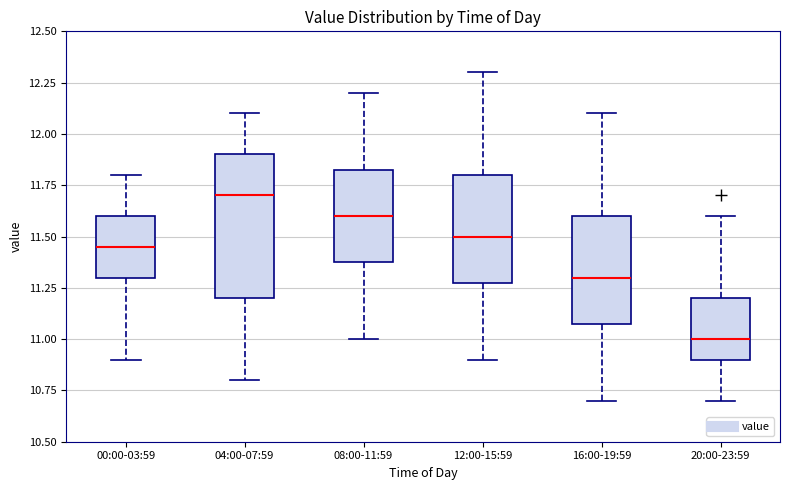

Where is the lower edge of the box for 20:00-23:59 on the y-axis? The values are not printed on the chart, so give them approximately, as read against the axis.

10.90